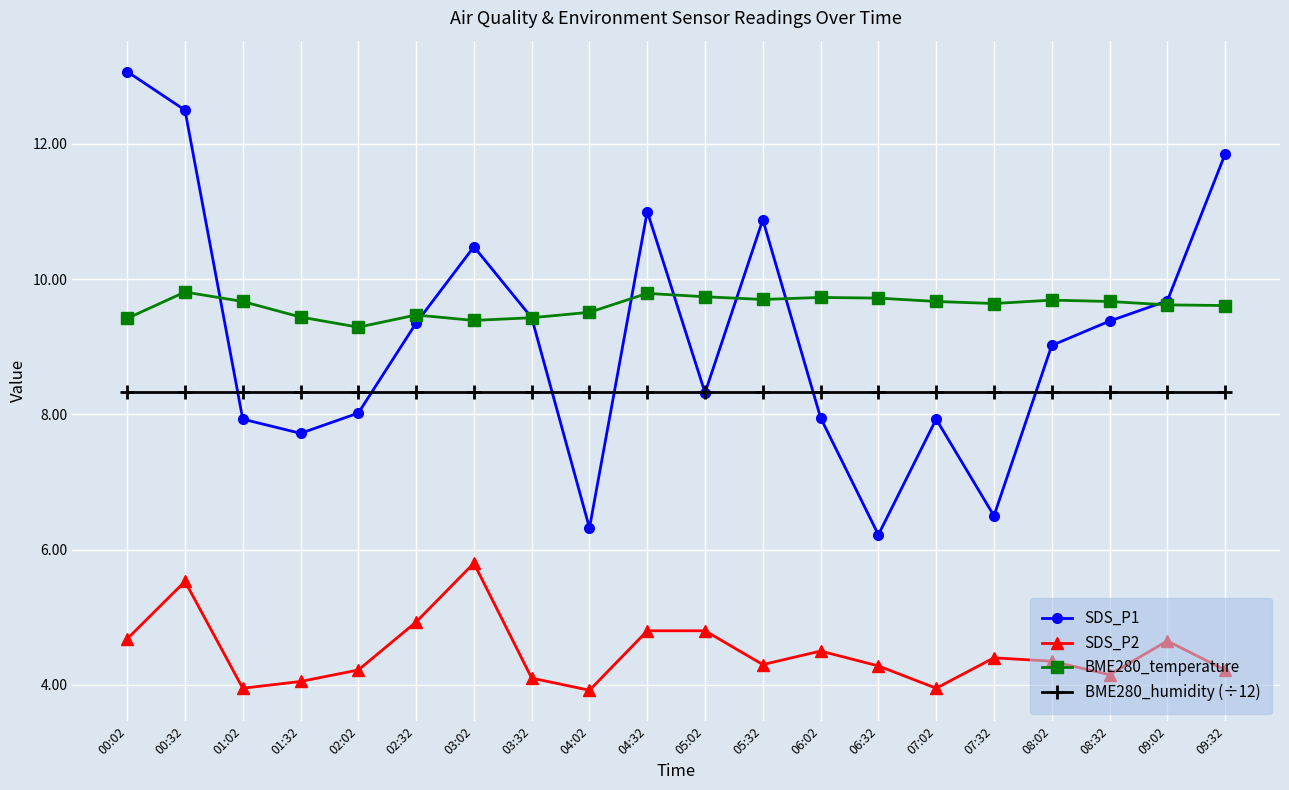

What position from the left is 09:02?

19